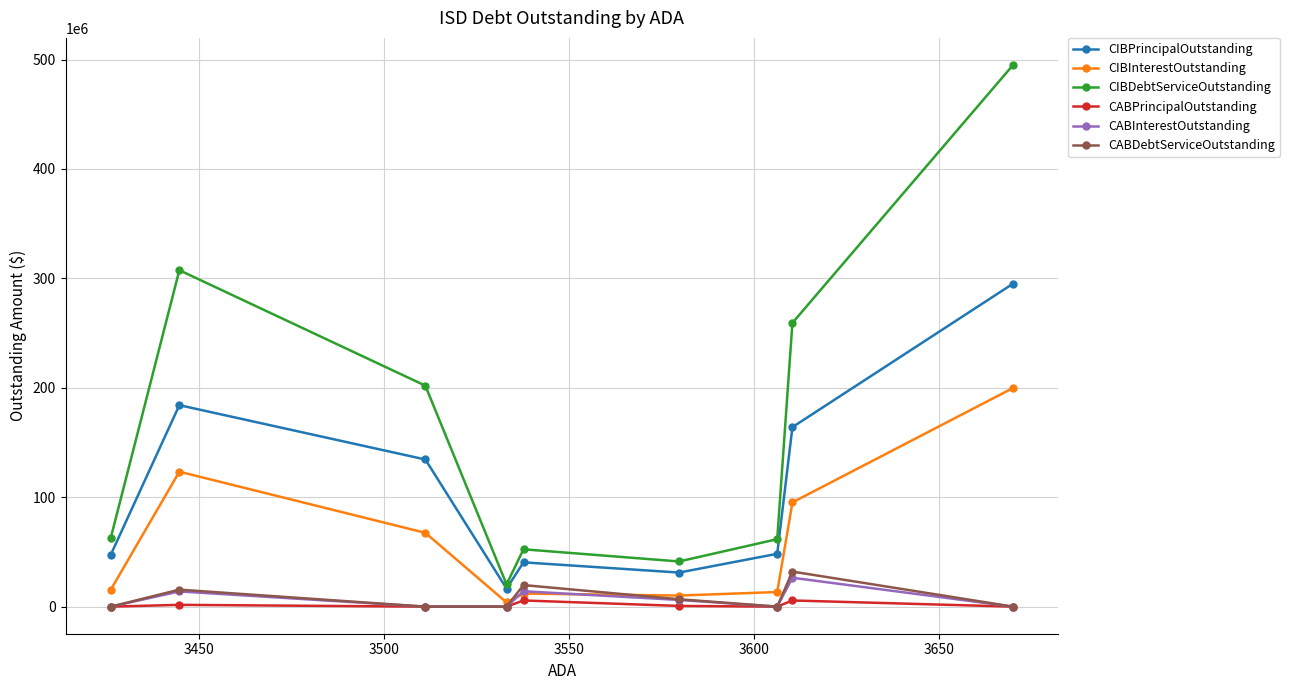

True or false: CIBPrincipalOutstanding has more than 2 points higher than both neighbors.

False